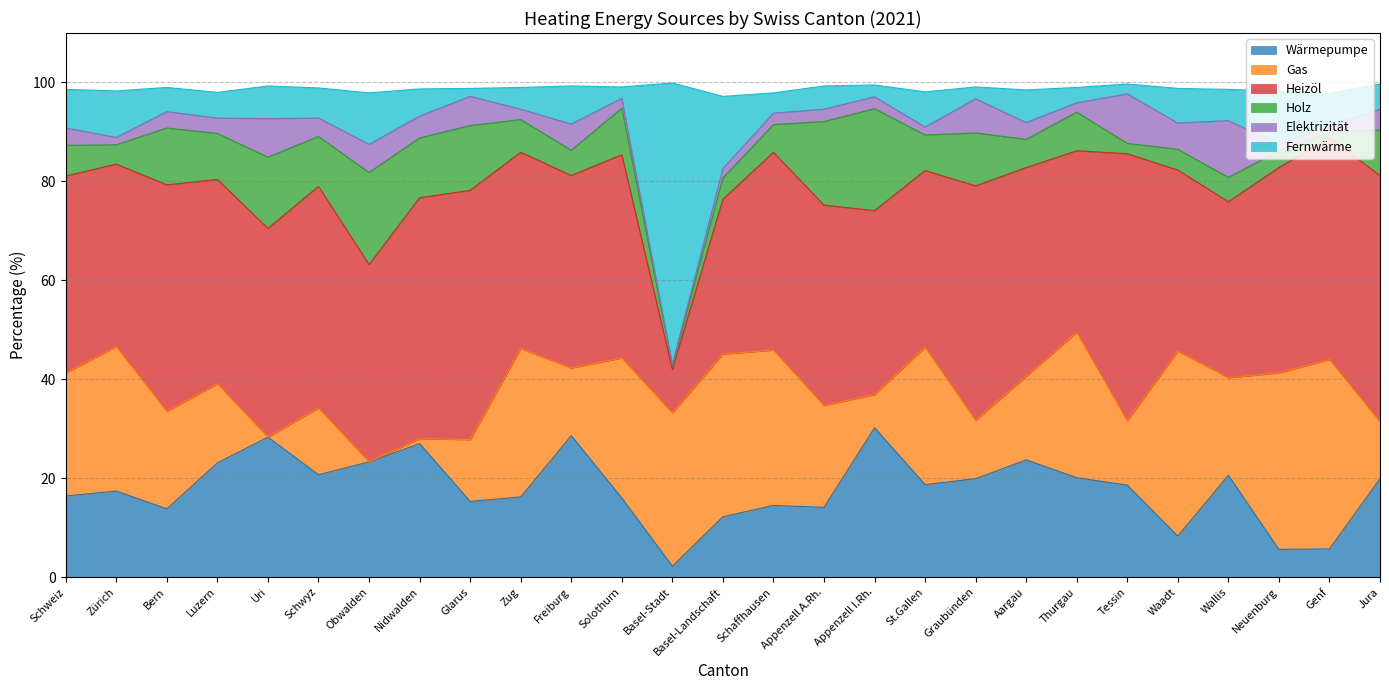

The value of Wärmepumpe at St.Gallen is 3.8. True or false?

False